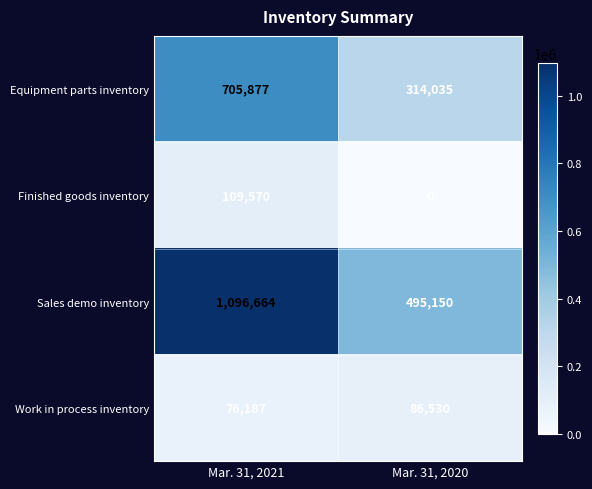

What is the greatest value displayed?

1096664